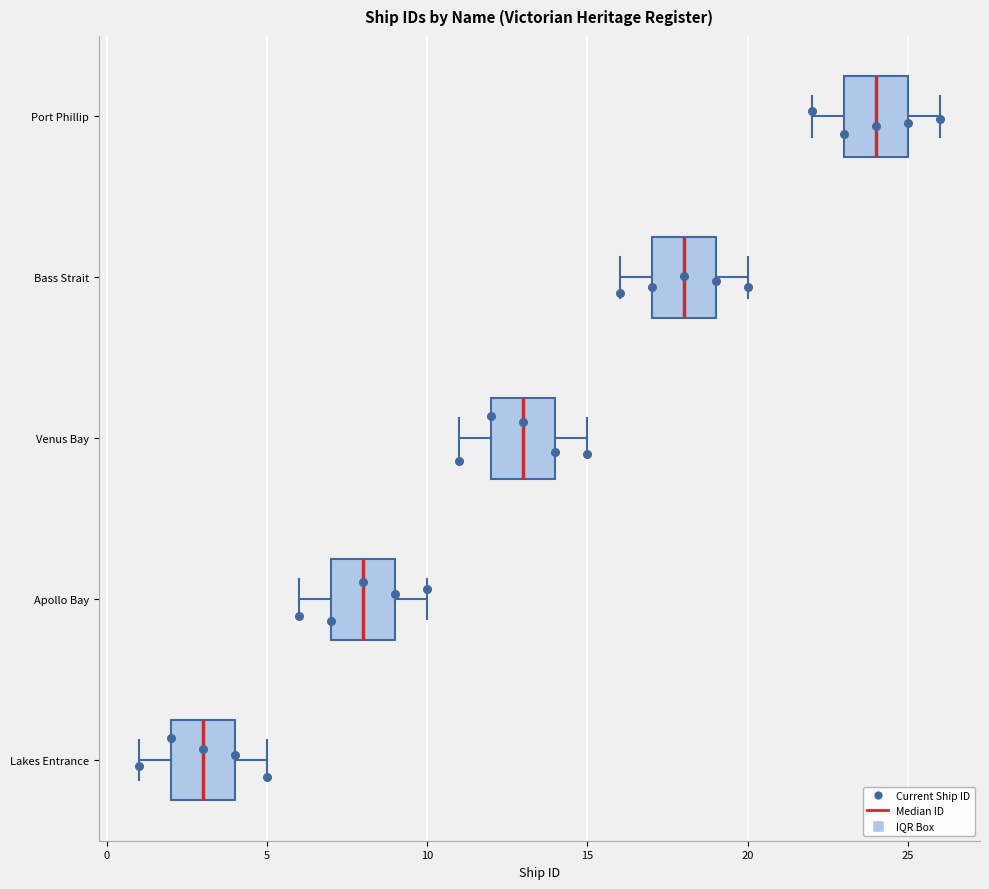

Reading bottom to top, transcribe this box plot: for each box, give where its median line is, the range the box spans, and where its two whiskers end, as read against the x-axis. The values are not printed on the chart, so give them approximately, as read against the axis.

Lakes Entrance: median 3, box 2 to 4, whiskers 1 to 5
Apollo Bay: median 8, box 7 to 9, whiskers 6 to 10
Venus Bay: median 13, box 12 to 14, whiskers 11 to 15
Bass Strait: median 18, box 17 to 19, whiskers 16 to 20
Port Phillip: median 24, box 23 to 25, whiskers 22 to 26